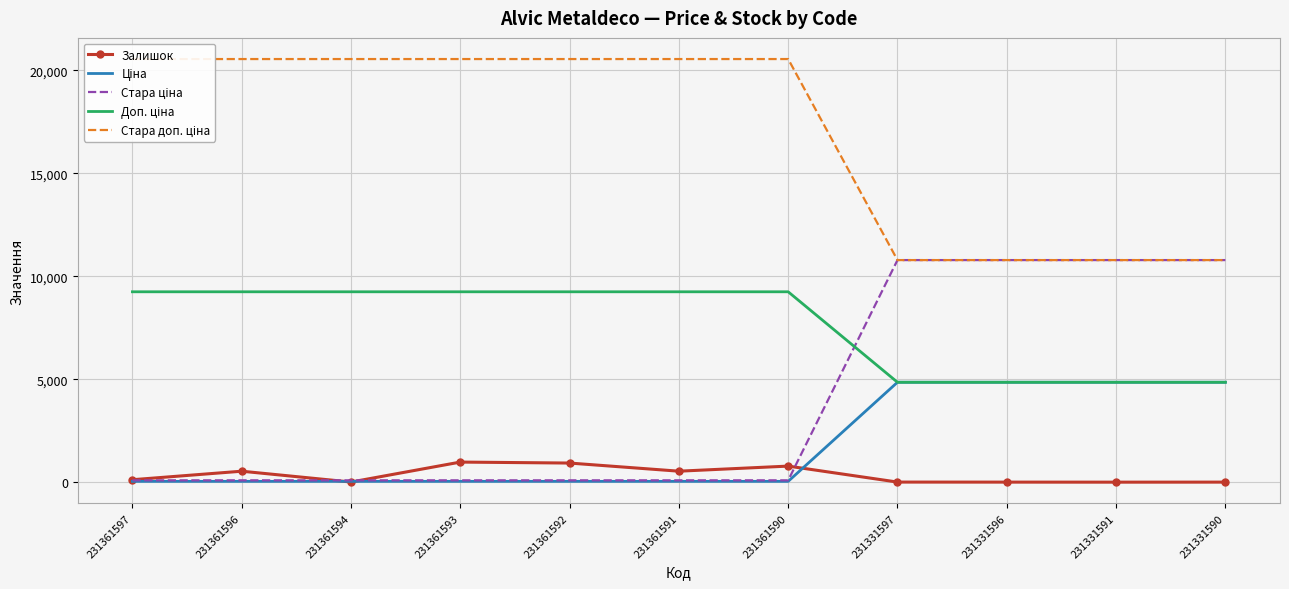

Is it true that Залишок equals 2.0 at 231331591?

True